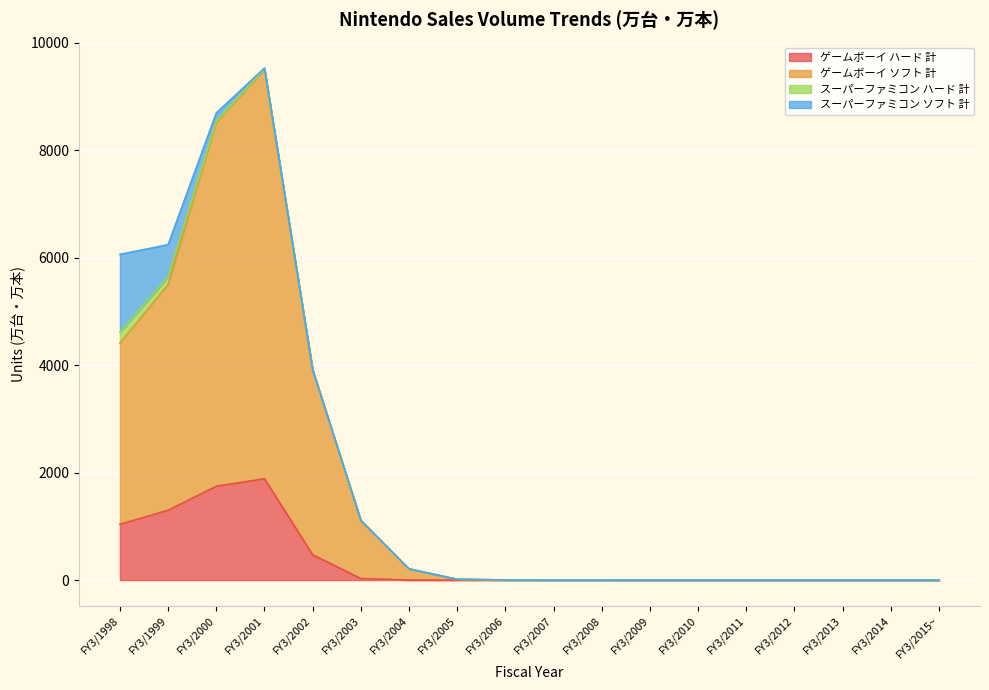

What position from the right is FY3/1998?

18